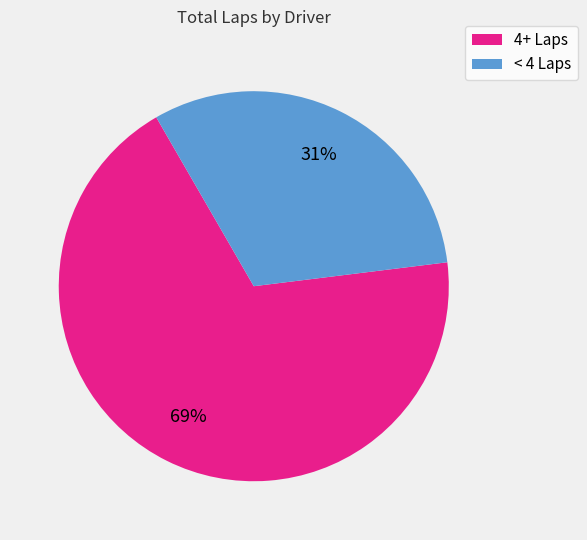

To the nearest percent, what portion does 4+ Laps represent?

69%